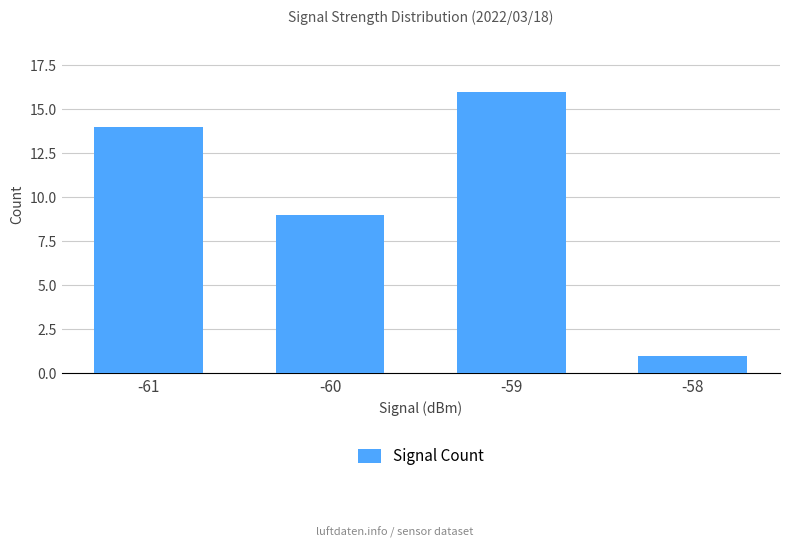

What is the difference between the maximum and second lowest values?

7